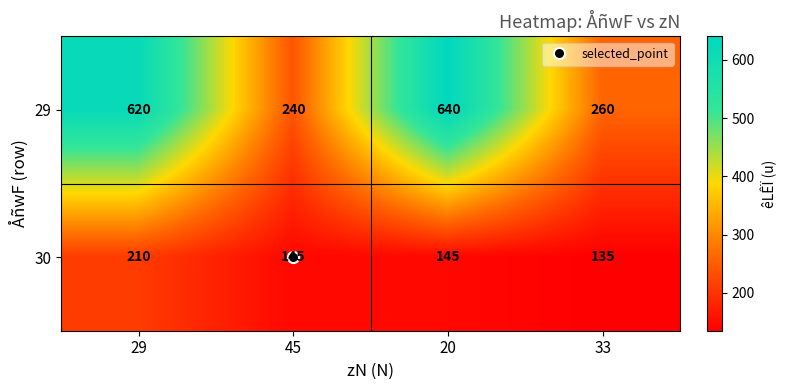

Rank the series by their average value, from lowest to highest.

30, 29